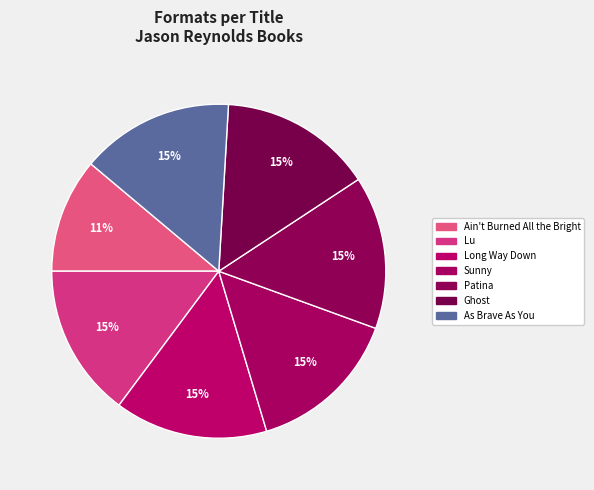

How many segments does this pie chart have?

7